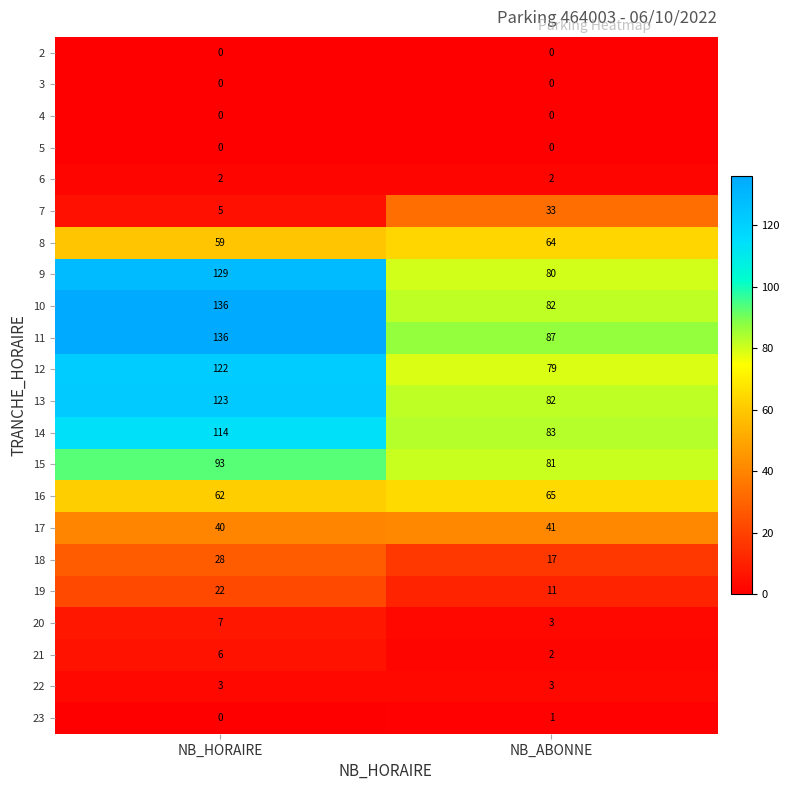

What is the difference between the maximum and minimum values in the 8 series?

5